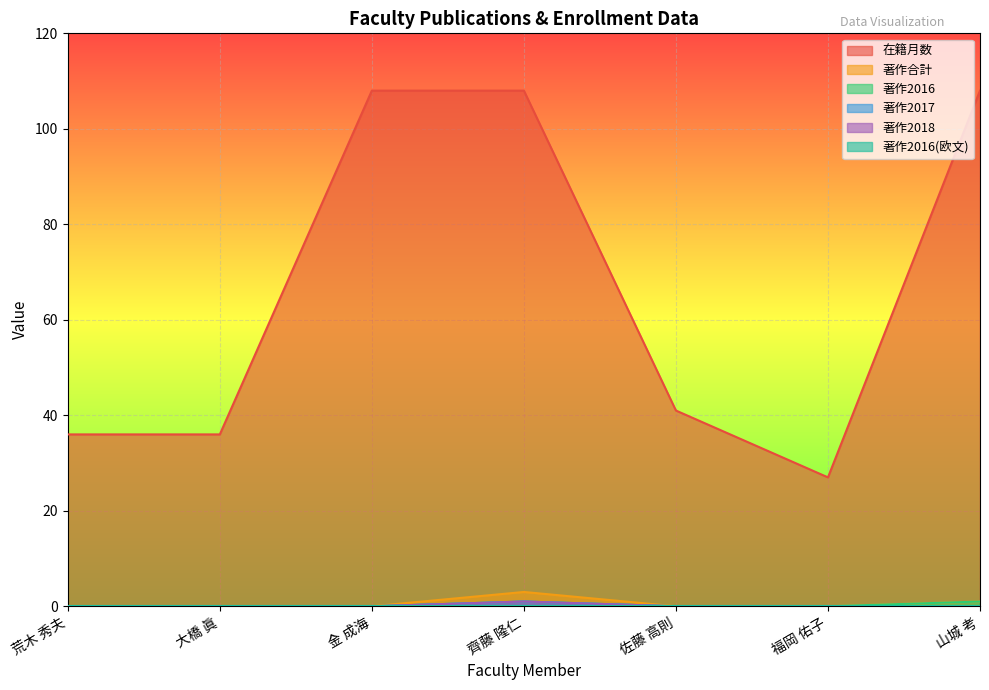

At which label does 在籍月数 first exceed 41?

金 成海